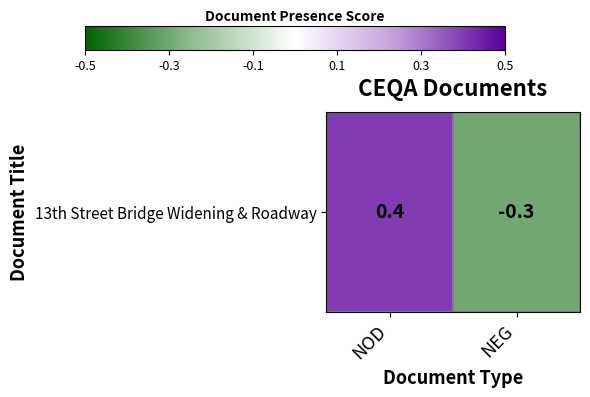

List the labels in order of value, largest first.

NOD, NEG